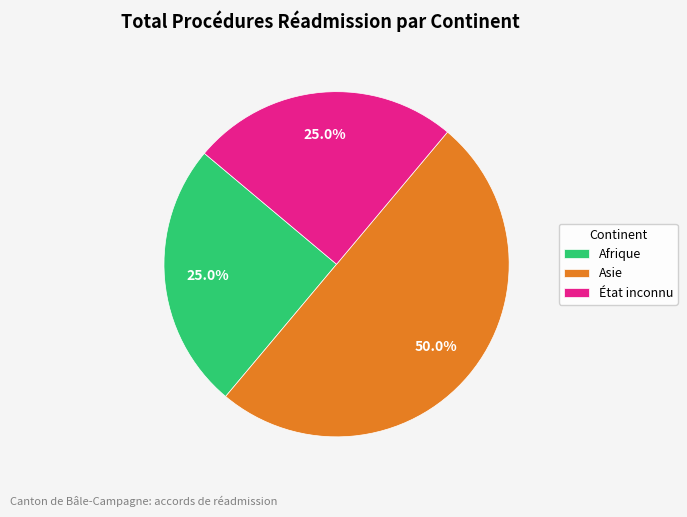

Count the number of slices in the pie.

3